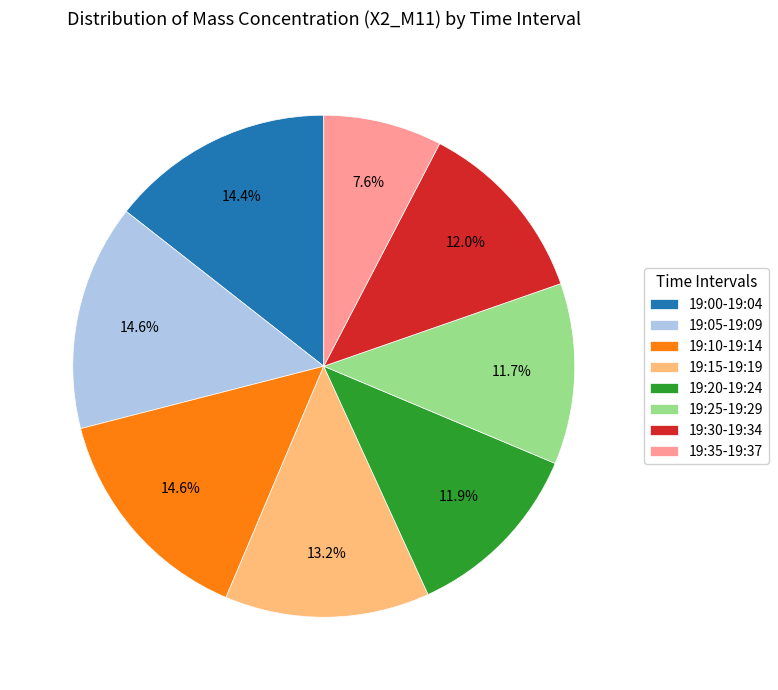

What is the total percentage of 19:15-19:19 and 19:00-19:04?

27.6%